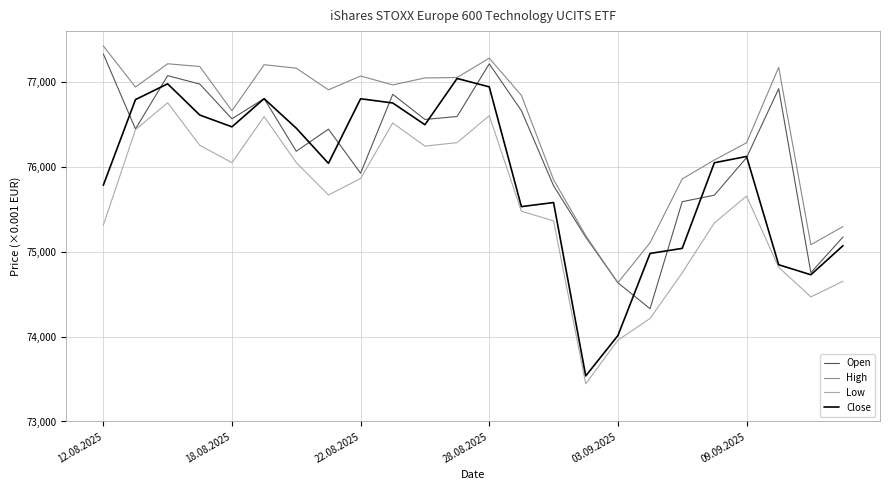

True or false: Low and High intersect in this chart.

False